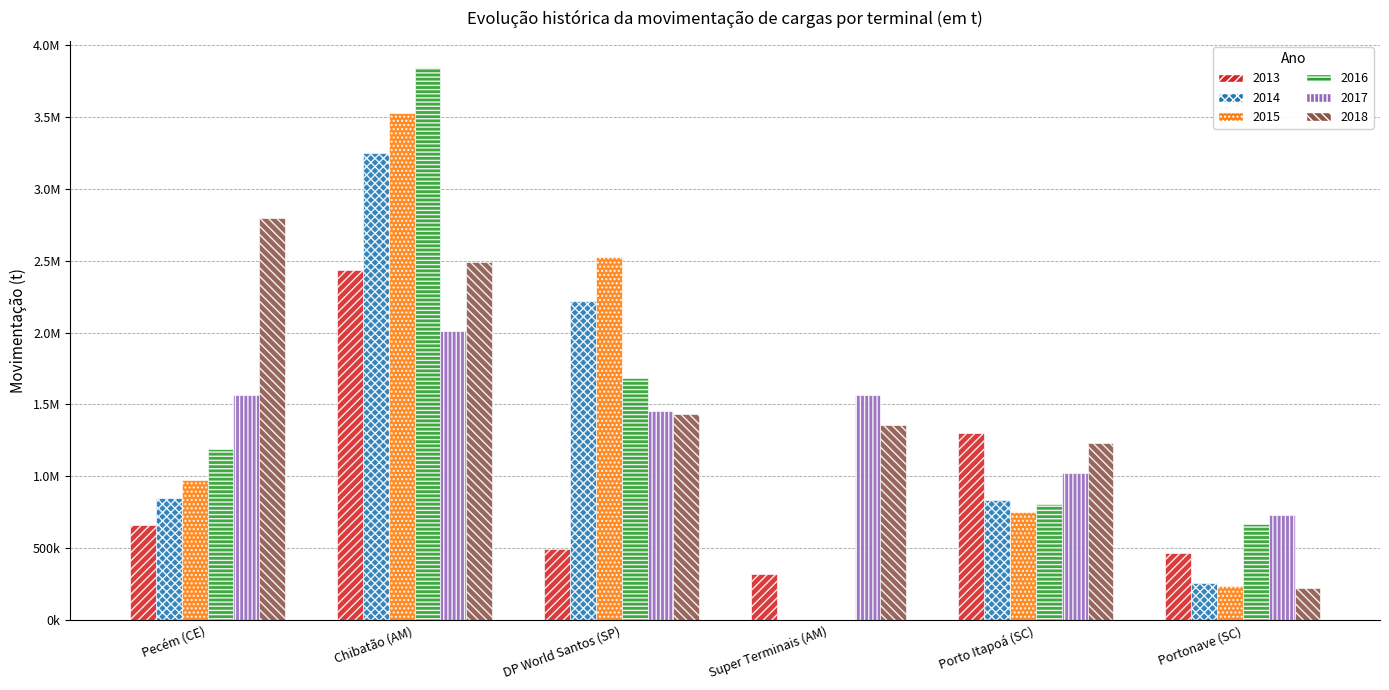

What is the difference between the second highest and second lowest values in the 2014 series?

1964193.3